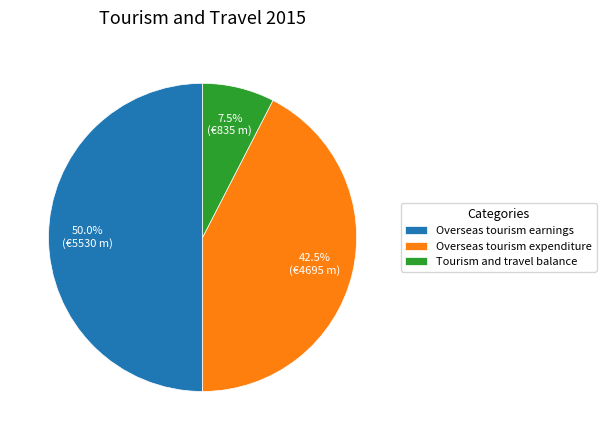

Rank the categories by value from highest to lowest.

Overseas tourism earnings, Overseas tourism expenditure, Tourism and travel balance